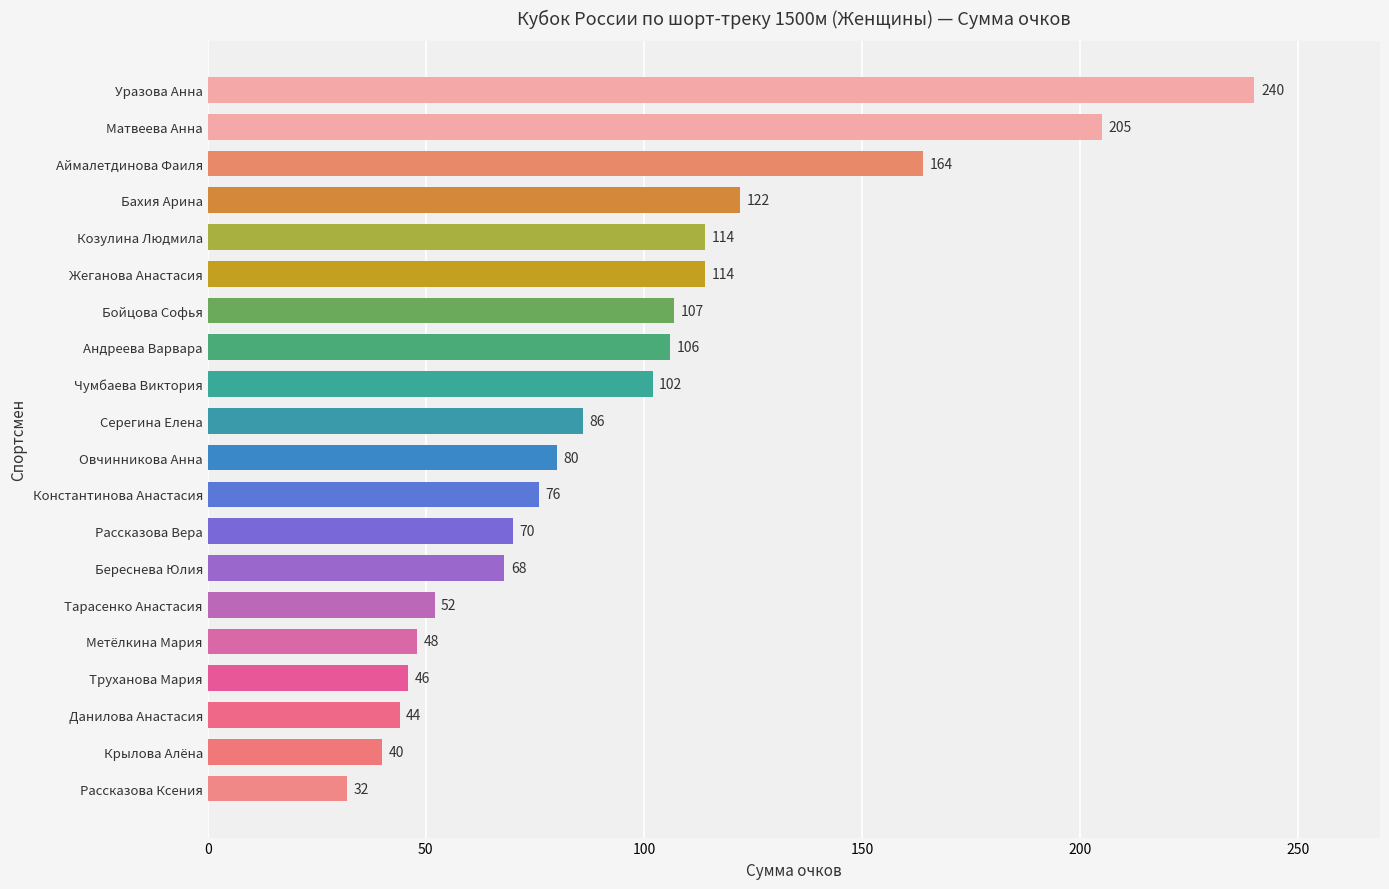

What is the greatest value displayed?

240